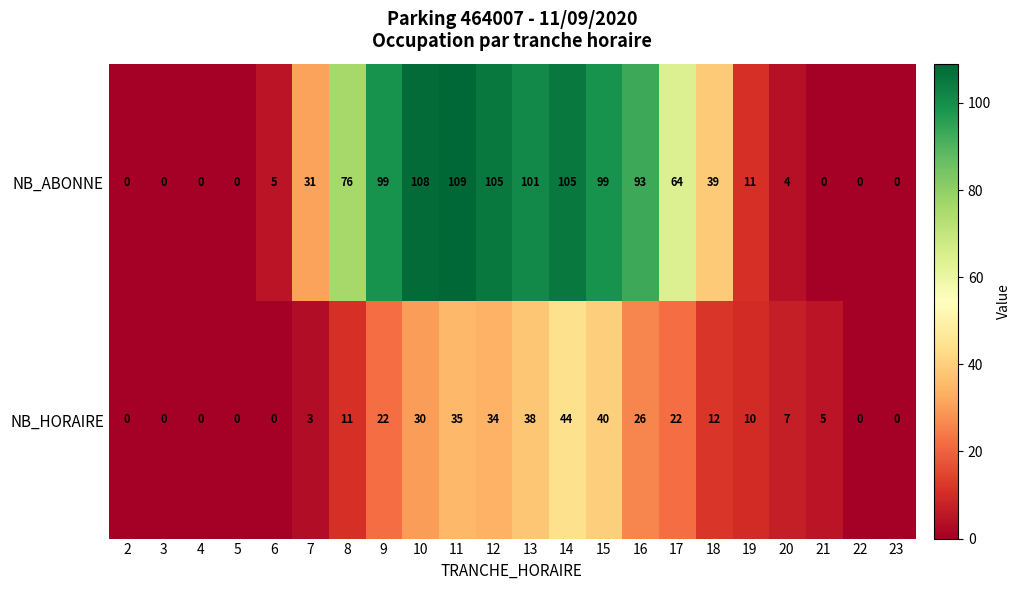

What is the approximate value of NB_HORAIRE at 20, to the nearest 5?

5